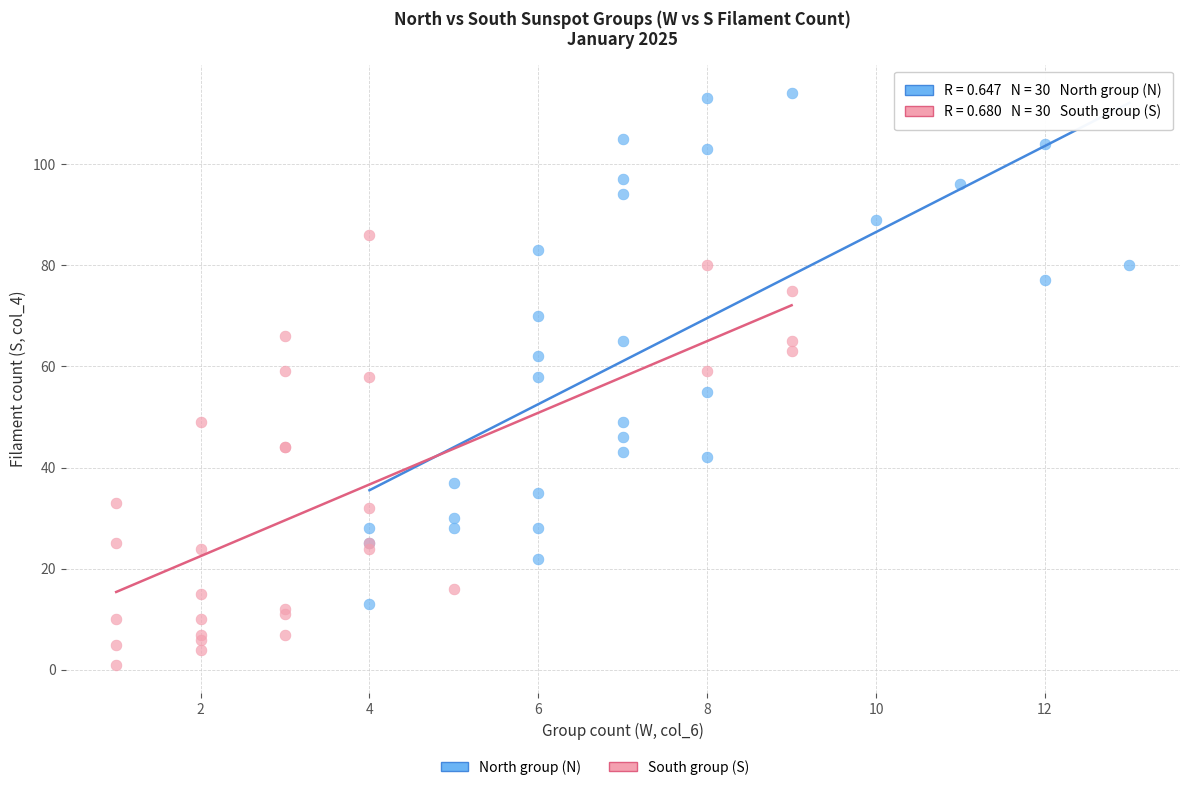

Which series reaches the minimum Y coordinate?

South group (S)